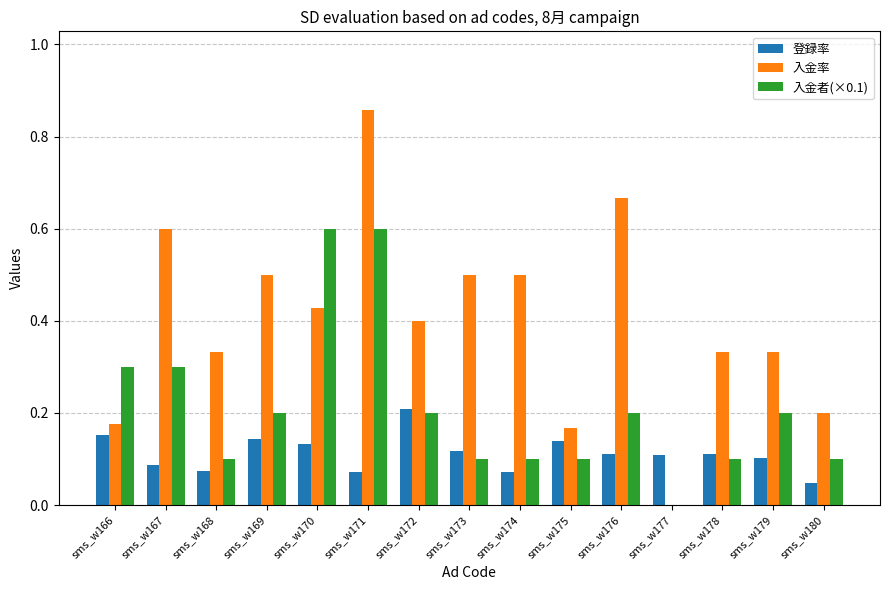

Count the number of categories in the chart.

15